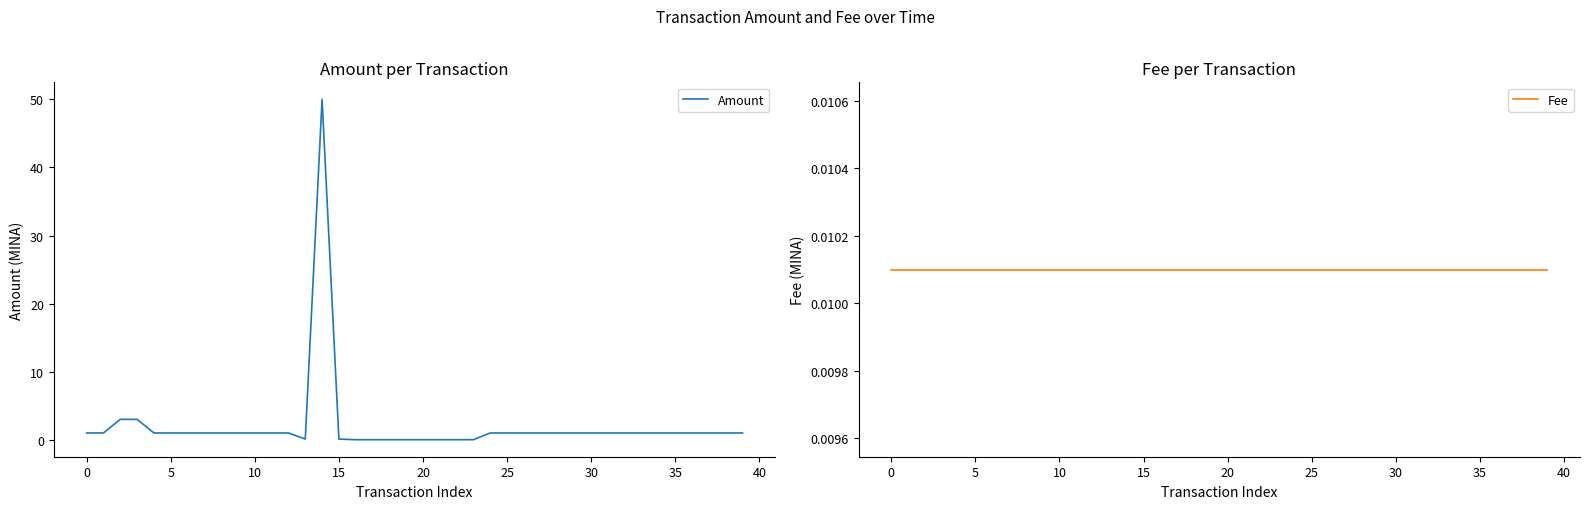

What is the sum of all Amount values?

83.3